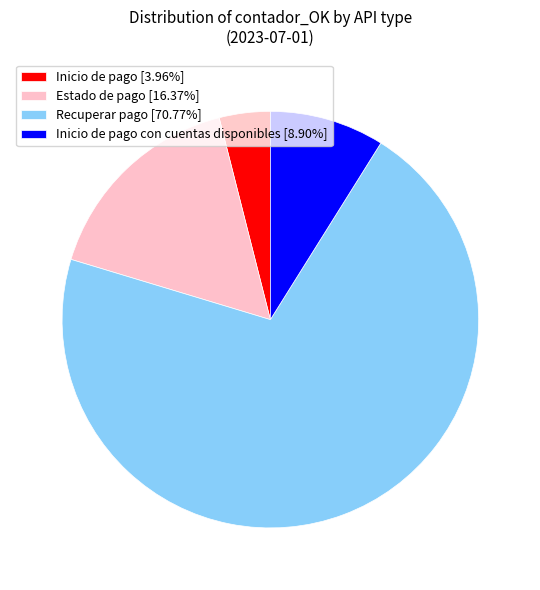

Does any single category account for the majority?

Yes